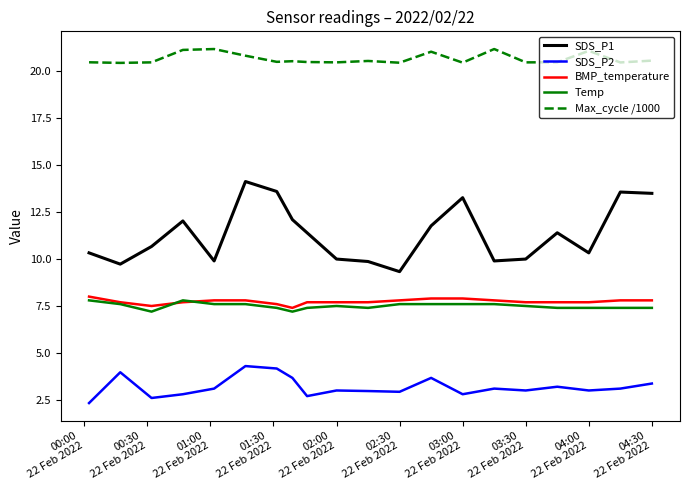

True or false: SDS_P1 and Max_cycle /1000 intersect in this chart.

False